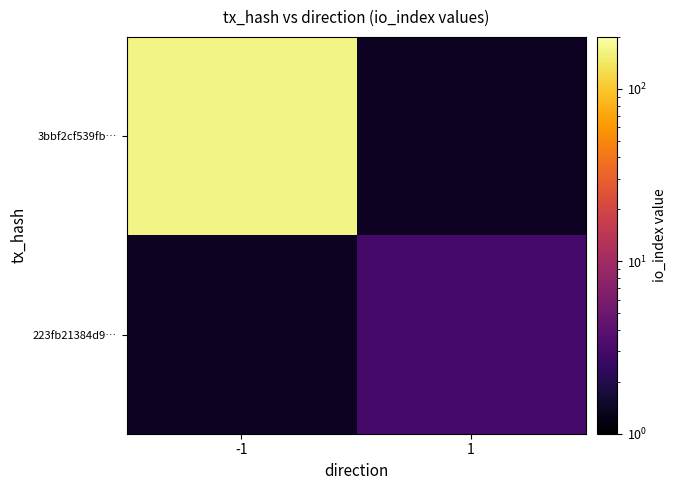

Reading right to left, what are all the values shown in this chart?

3bbf2cf539fb…: 1=0	-1=167
223fb21384d9…: 1=3	-1=0